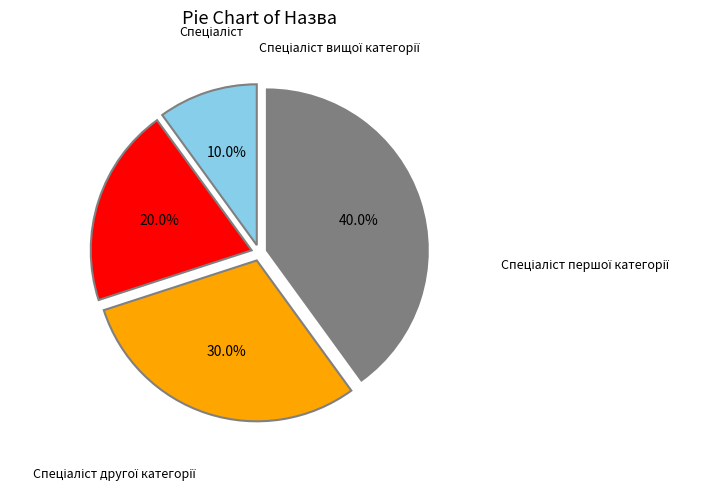

To the nearest percent, what is the average slice percentage?

25%